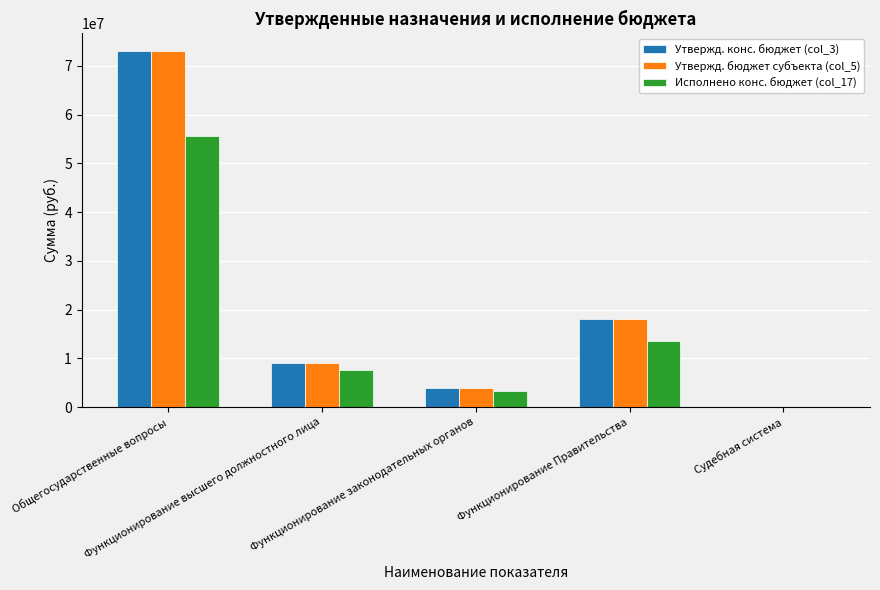

What is the highest value of the Утвержд. бюджет субъекта (col_5) series?

72976490.8